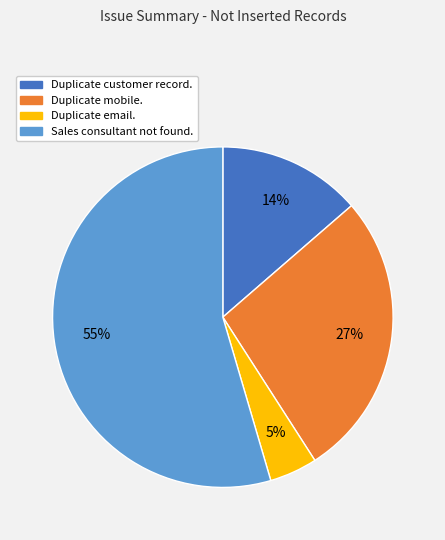

What percentage is the Duplicate customer record. slice, to the nearest percent?

14%